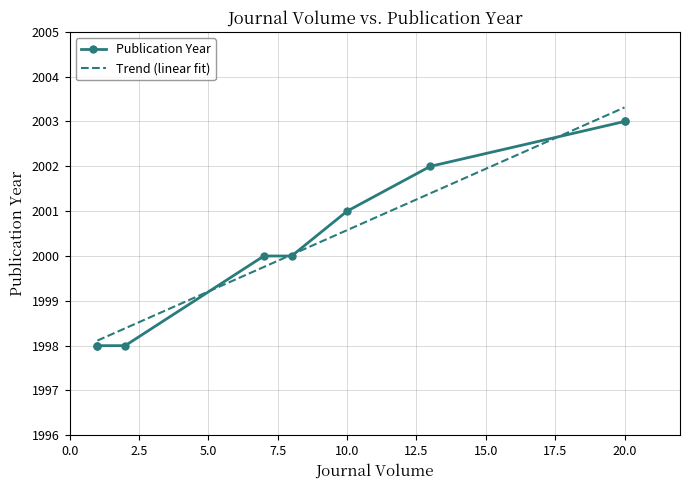

What is the difference between the maximum and minimum values?

5